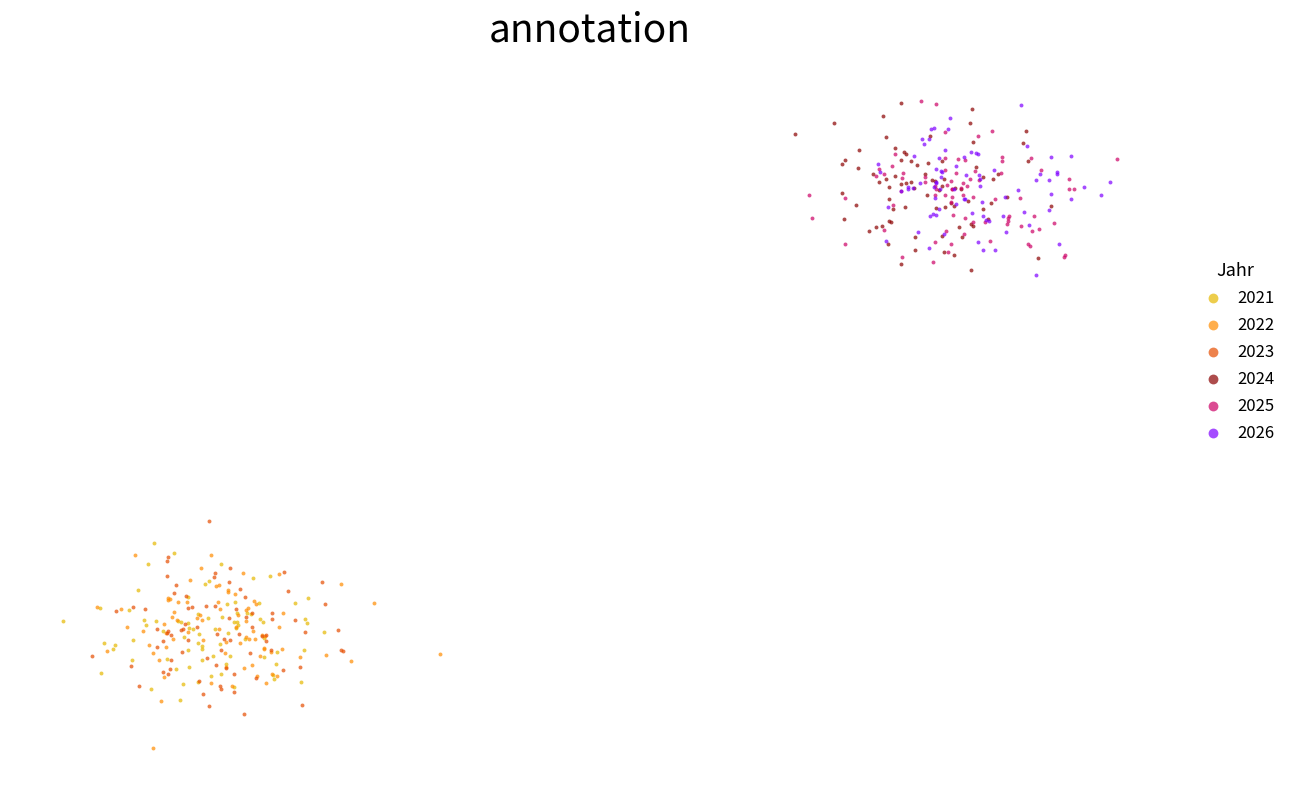

What are all the series names shown in the legend?

2021, 2022, 2023, 2024, 2025, 2026